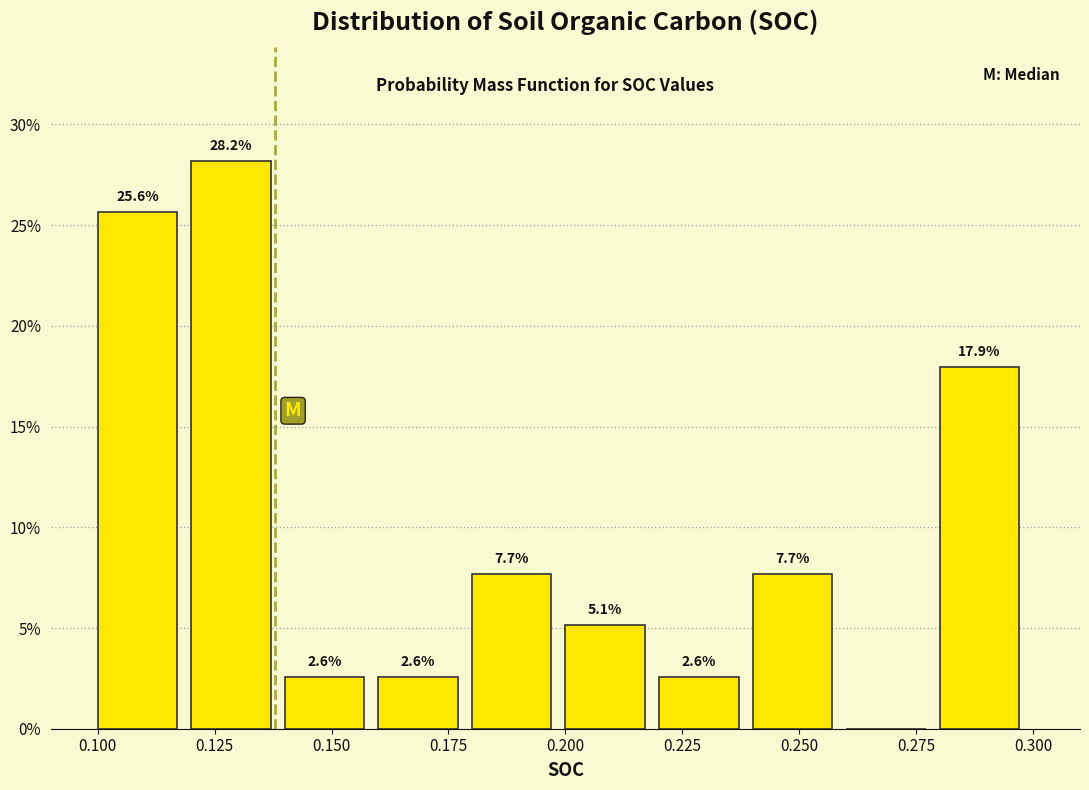

Over which range of the x-axis is the bar tallest?

0.12 to 0.14